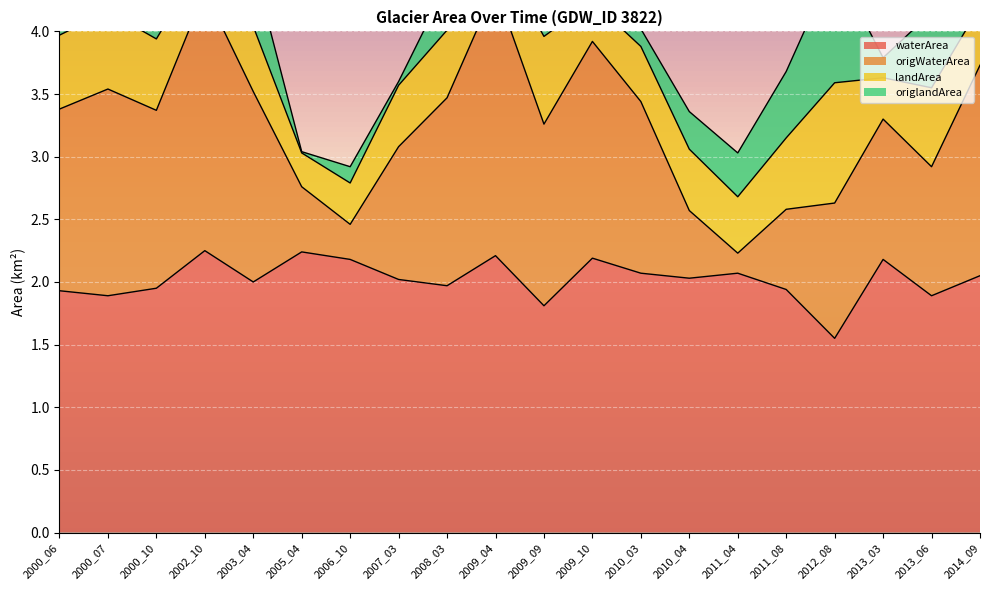

At which label does origWaterArea reach its peak?

2009_04